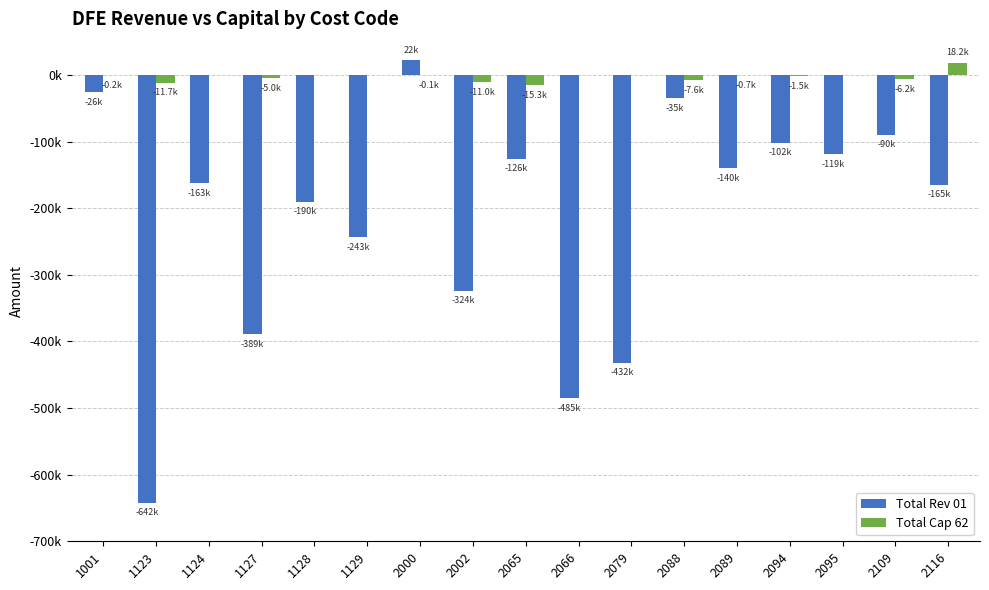

Which series has the largest range (max minus min)?

Total Rev 01